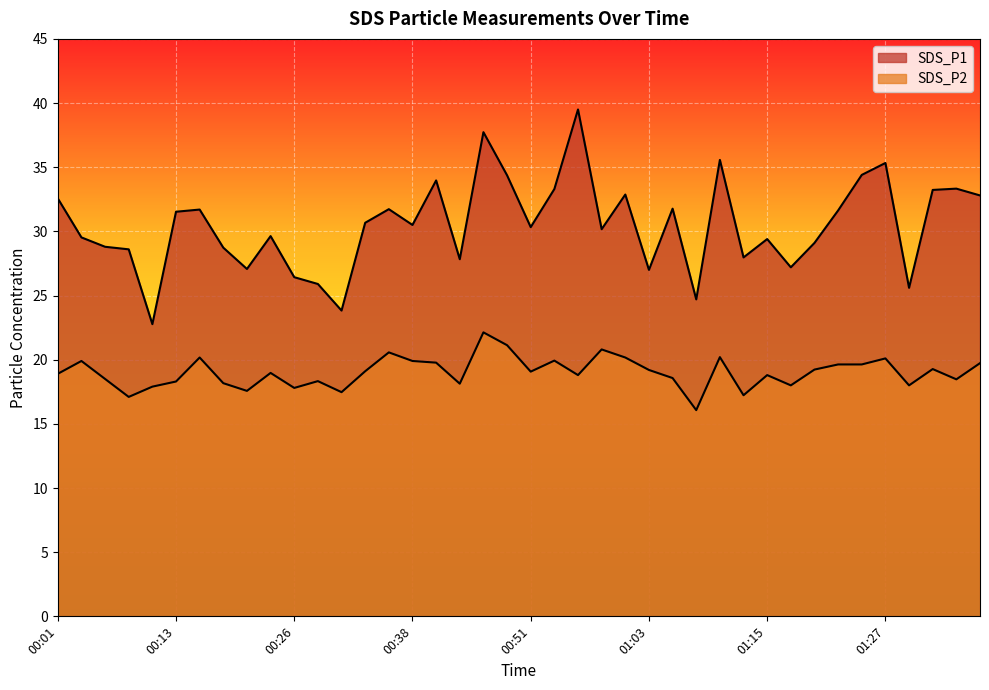

Is it true that SDS_P2 equals 7.0 at 01:18?

False